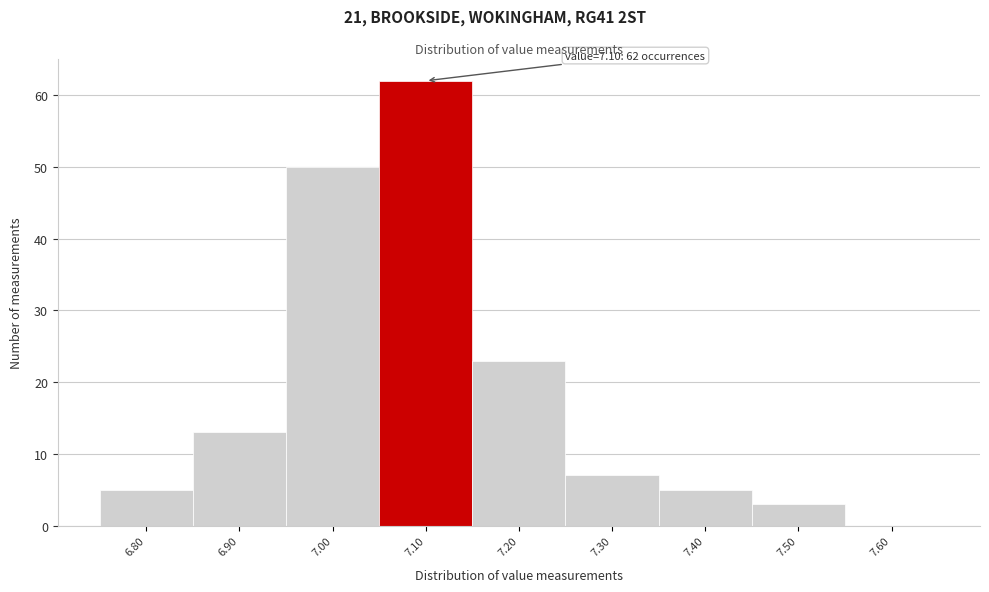

Which range on the x-axis has the tallest bar?

7.05 to 7.15